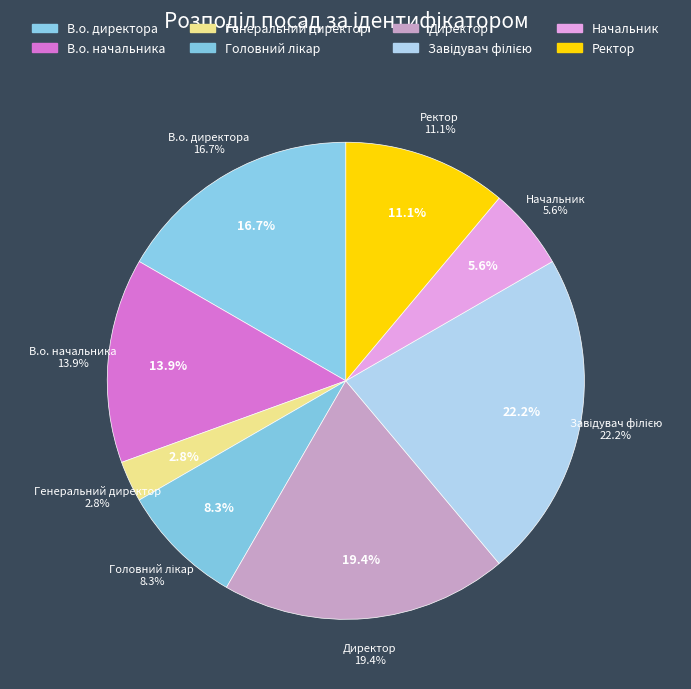

To the nearest percent, what portion does Ректор represent?

11%